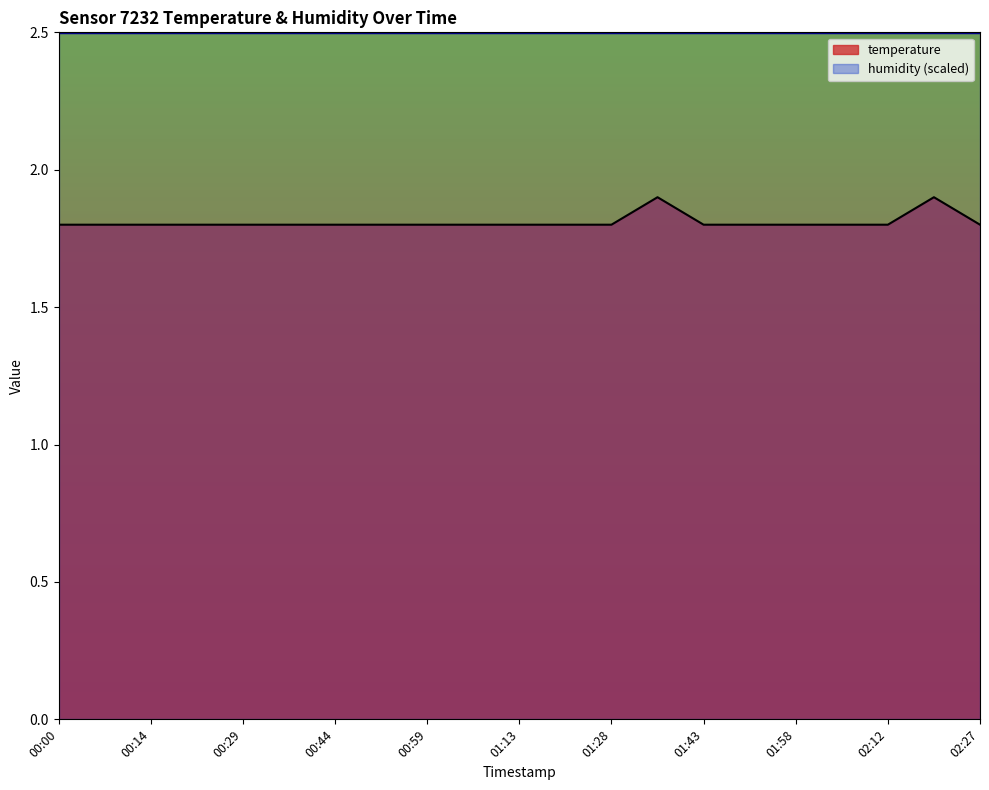

True or false: the data shows 1.8 at 01:21.

True